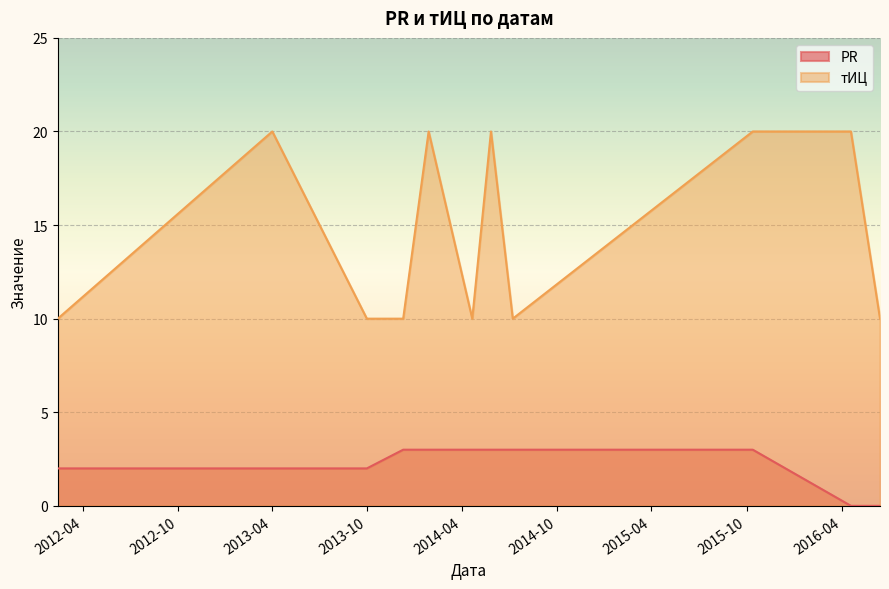

Rank the series by their average value, from highest to lowest.

тИЦ, PR